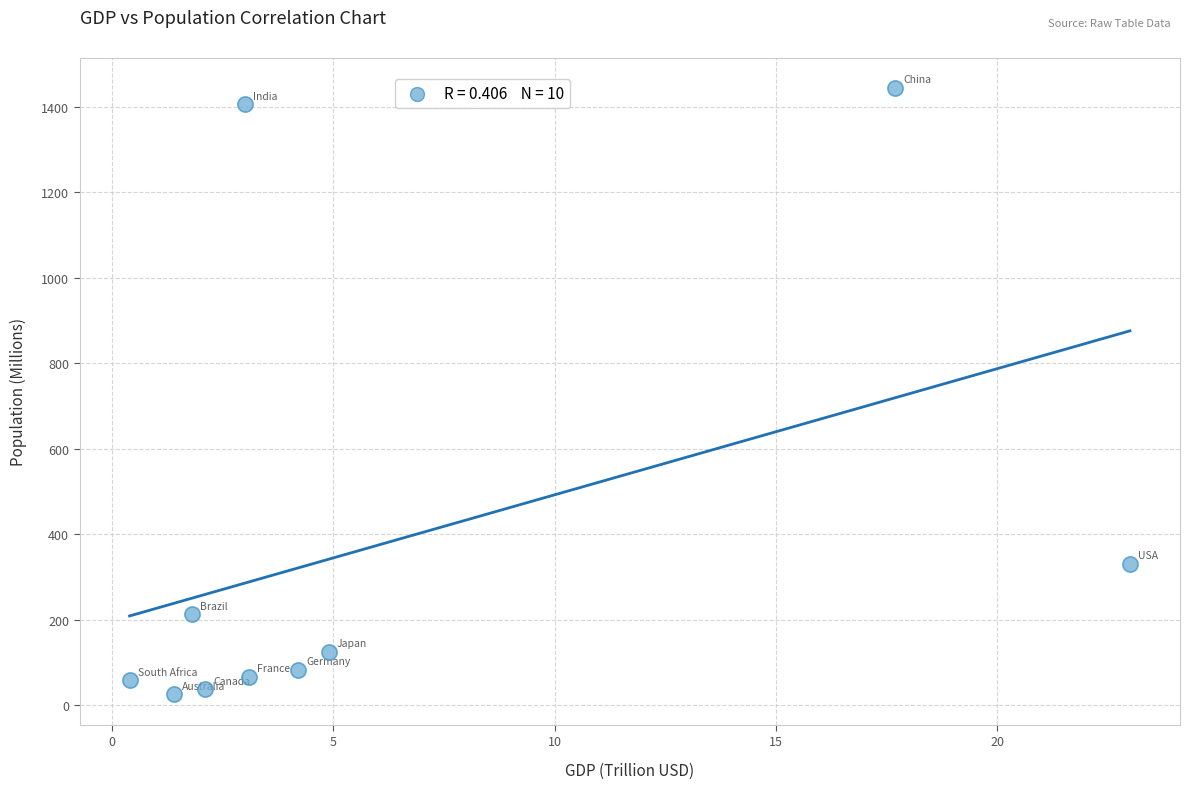

What Y value in the scatter plot is closest to 735?

331